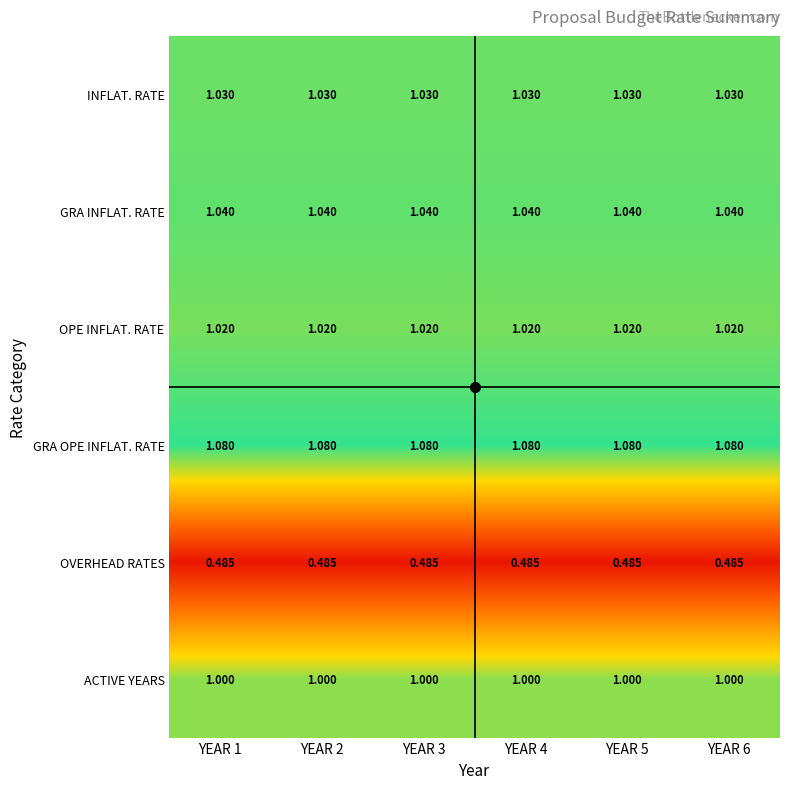

At YEAR 5, list the series in order from smallest to largest.

OVERHEAD RATES, ACTIVE YEARS, OPE INFLAT. RATE, INFLAT. RATE, GRA INFLAT. RATE, GRA OPE INFLAT. RATE